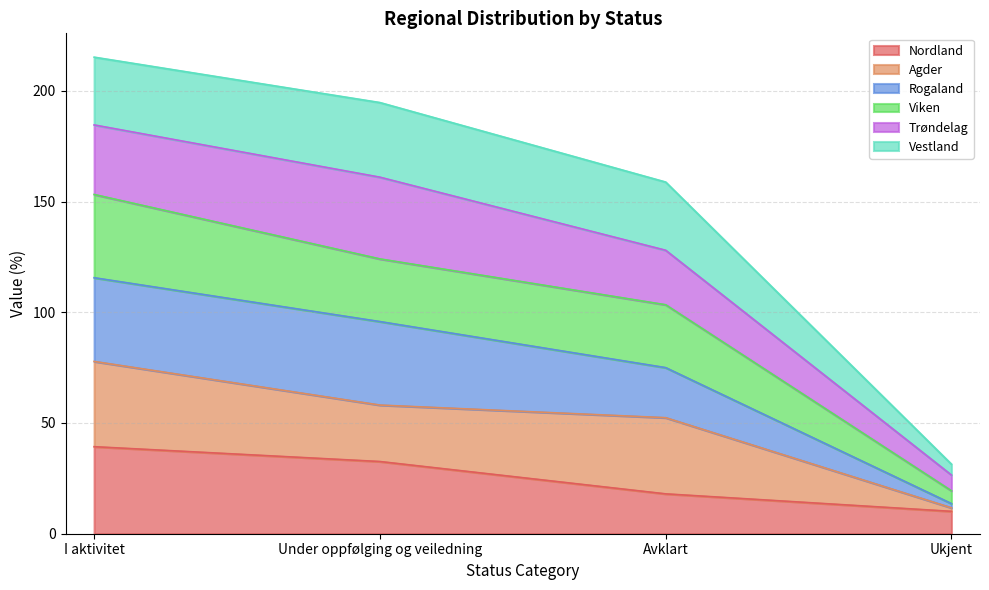

Which series has the largest range (max minus min)?

Rogaland